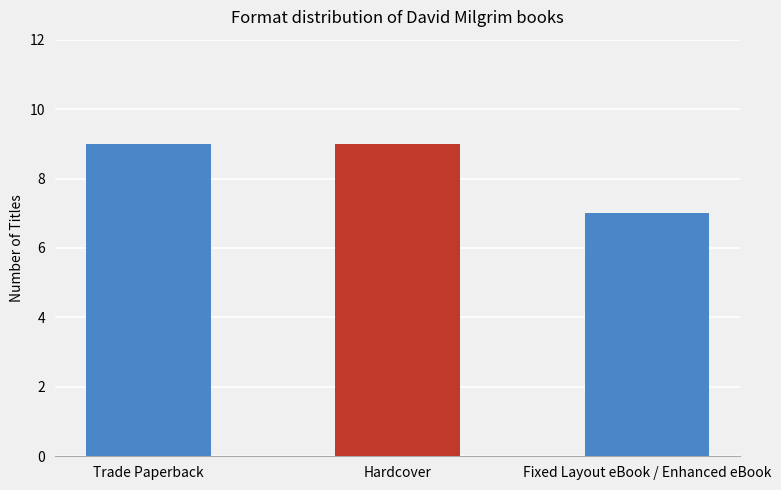

Approximately how many times larger is the value at Hardcover compared to Trade Paperback?

1.0